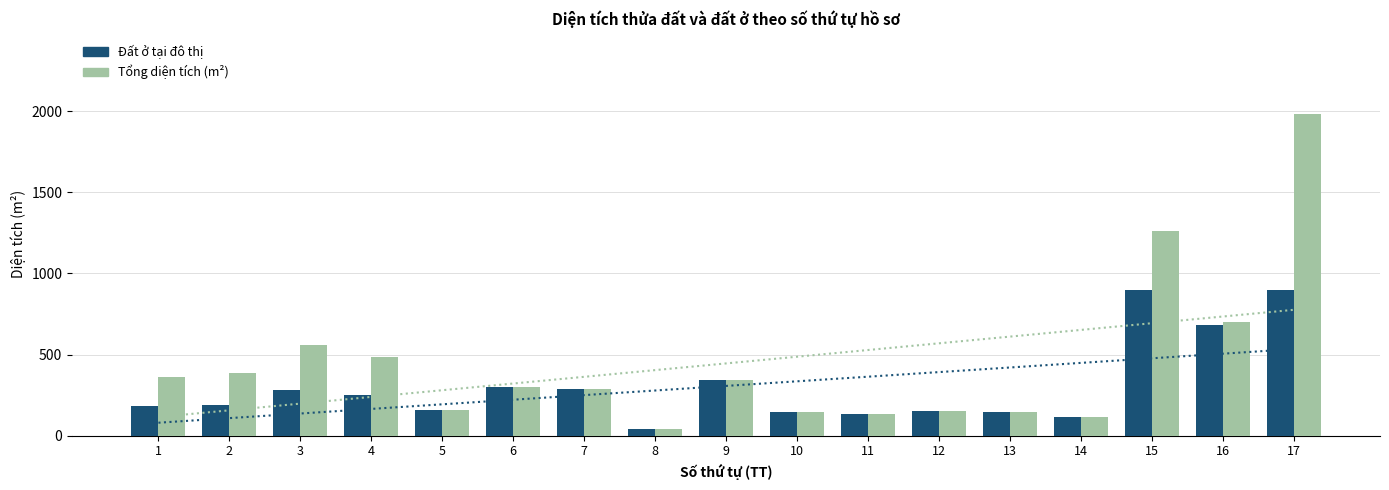

How many data points in Đất ở tại đô thị are less than 190?

8